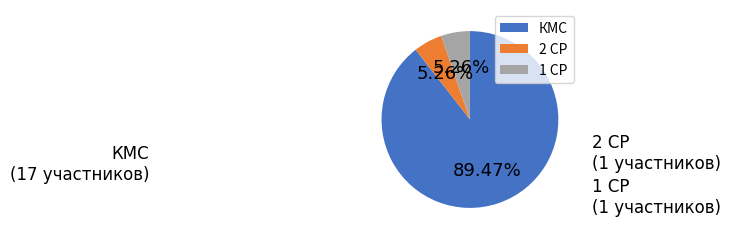

Which category has the biggest portion of the pie?

КМС